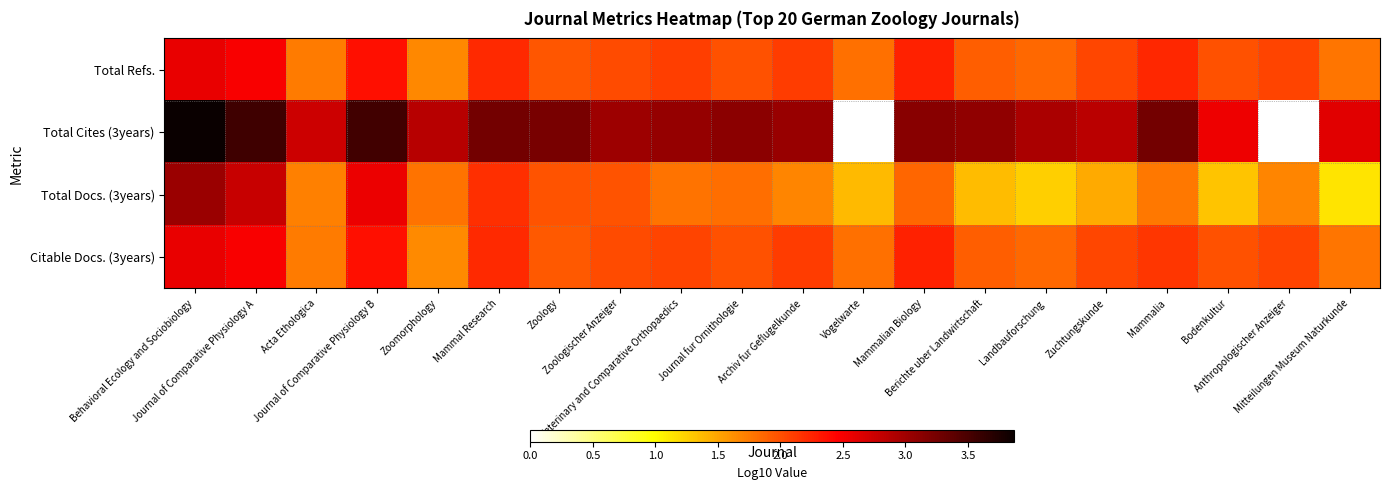

Reading left to right, what are all the values shown in this chart?

Total Refs.: Behavioral Ecology and Sociobiology=2.6	Journal of Comparative Physiology A=2.5	Acta Ethologica=1.7	Journal of Comparative Physiology B=2.4	Zoomorphology=1.7	Mammal Research=2.2	Zoology=2.0	Zoologischer Anzeiger=2.0	Veterinary and Comparative Orthopaedics=2.1	Journal fur Ornithologie=2.0	Archiv fur Geflugelkunde=2.1	Vogelwarte=1.8	Mammalian Biology=2.3	Berichte uber Landwirtschaft=1.9	Landbauforschung=1.9	Zuchtungskunde=2.1	Mammalia=2.2	Bodenkultur=2.0	Anthropologischer Anzeiger=2.1	Mitteilungen Museum Naturkunde=1.8
Total Cites (3years): Behavioral Ecology and Sociobiology=3.9	Journal of Comparative Physiology A=3.6	Acta Ethologica=2.7	Journal of Comparative Physiology B=3.5	Zoomorphology=2.9	Mammal Research=3.3	Zoology=3.2	Zoologischer Anzeiger=3.0	Veterinary and Comparative Orthopaedics=3.1	Journal fur Ornithologie=3.1	Archiv fur Geflugelkunde=3.0	Vogelwarte=-1.0	Mammalian Biology=3.1	Berichte uber Landwirtschaft=3.1	Landbauforschung=2.9	Zuchtungskunde=2.9	Mammalia=3.3	Bodenkultur=2.6	Anthropologischer Anzeiger=-1.0	Mitteilungen Museum Naturkunde=2.6
Total Docs. (3years): Behavioral Ecology and Sociobiology=3.0	Journal of Comparative Physiology A=2.8	Acta Ethologica=1.7	Journal of Comparative Physiology B=2.6	Zoomorphology=1.8	Mammal Research=2.2	Zoology=2.0	Zoologischer Anzeiger=2.0	Veterinary and Comparative Orthopaedics=1.8	Journal fur Ornithologie=1.8	Archiv fur Geflugelkunde=1.7	Vogelwarte=1.4	Mammalian Biology=1.9	Berichte uber Landwirtschaft=1.4	Landbauforschung=1.3	Zuchtungskunde=1.5	Mammalia=1.8	Bodenkultur=1.3	Anthropologischer Anzeiger=1.7	Mitteilungen Museum Naturkunde=1.1
Citable Docs. (3years): Behavioral Ecology and Sociobiology=2.6	Journal of Comparative Physiology A=2.5	Acta Ethologica=1.7	Journal of Comparative Physiology B=2.4	Zoomorphology=1.7	Mammal Research=2.2	Zoology=1.9	Zoologischer Anzeiger=2.0	Veterinary and Comparative Orthopaedics=2.1	Journal fur Ornithologie=2.0	Archiv fur Geflugelkunde=2.1	Vogelwarte=1.8	Mammalian Biology=2.3	Berichte uber Landwirtschaft=1.9	Landbauforschung=1.9	Zuchtungskunde=2.0	Mammalia=2.1	Bodenkultur=2.0	Anthropologischer Anzeiger=2.1	Mitteilungen Museum Naturkunde=1.8